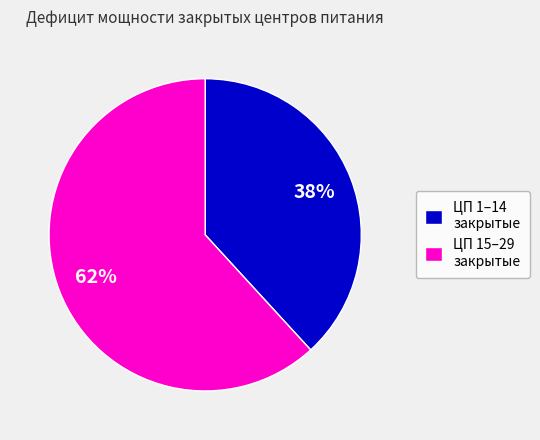

Do ЦП 15–29 закрытые and ЦП 1–14 закрытые together represent more than half of the pie?

Yes